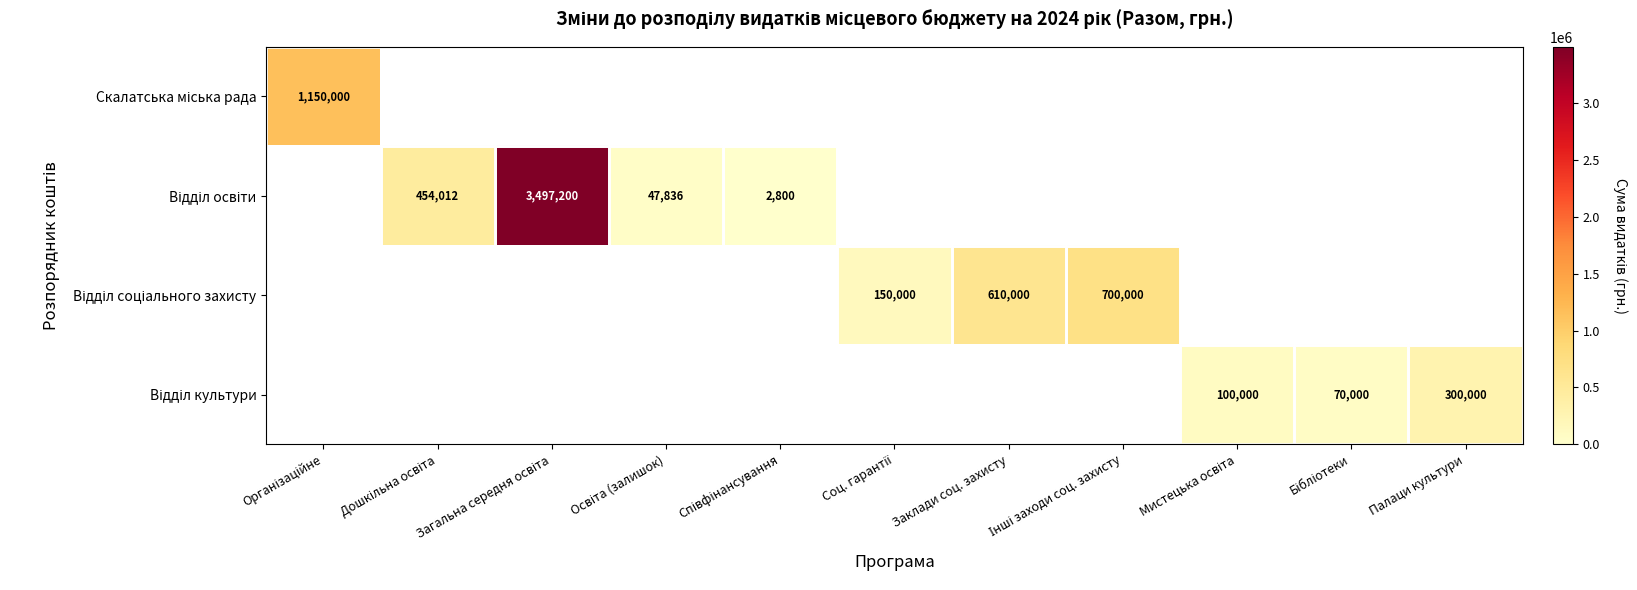

At how many categories does at least one series exceed 1019718?

2